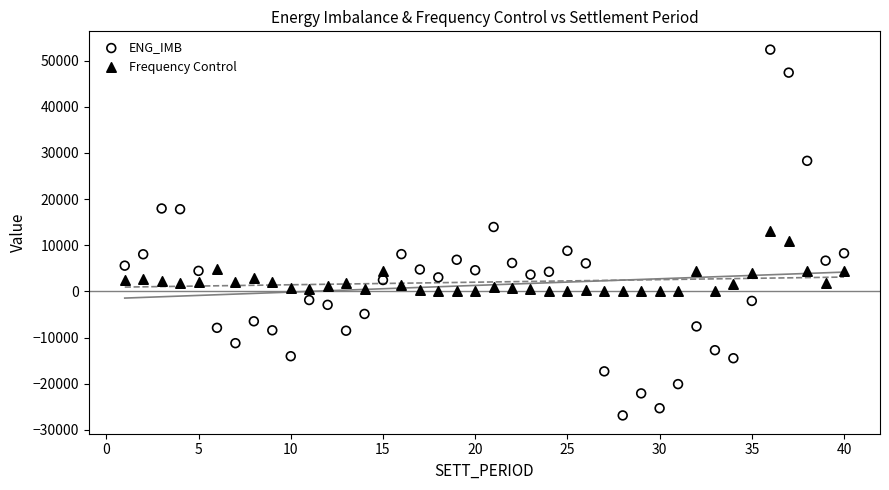

What are all the series names shown in the legend?

ENG_IMB, Frequency Control